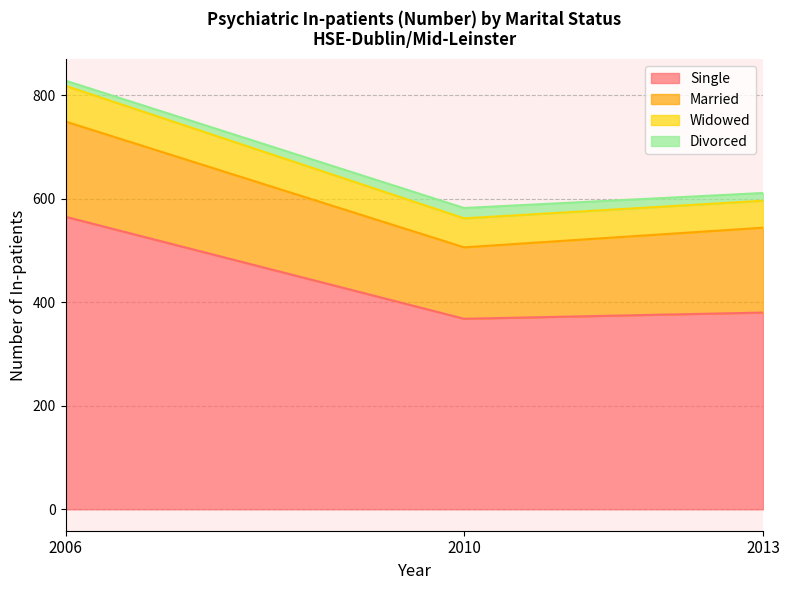

Count the number of data series in this chart.

4